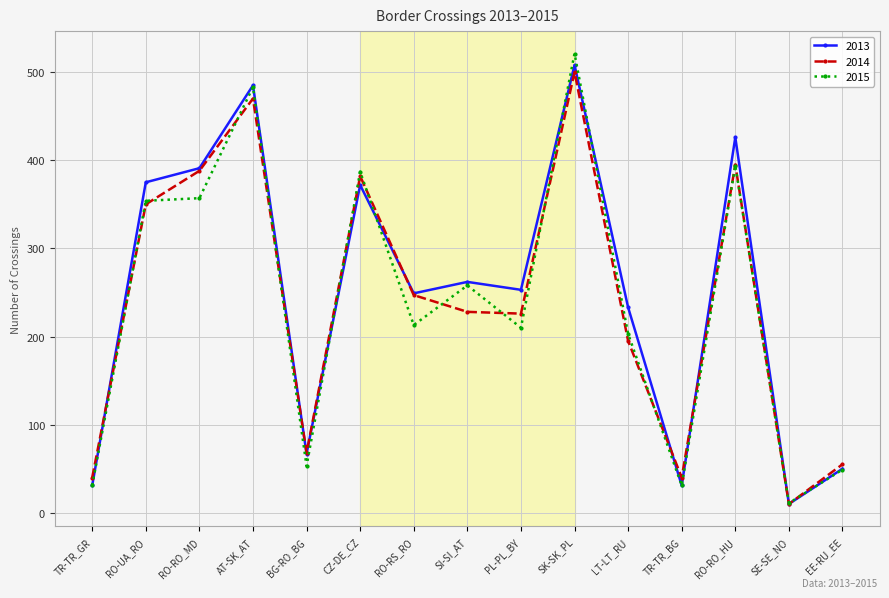

What are all the series names shown in the legend?

2013, 2014, 2015